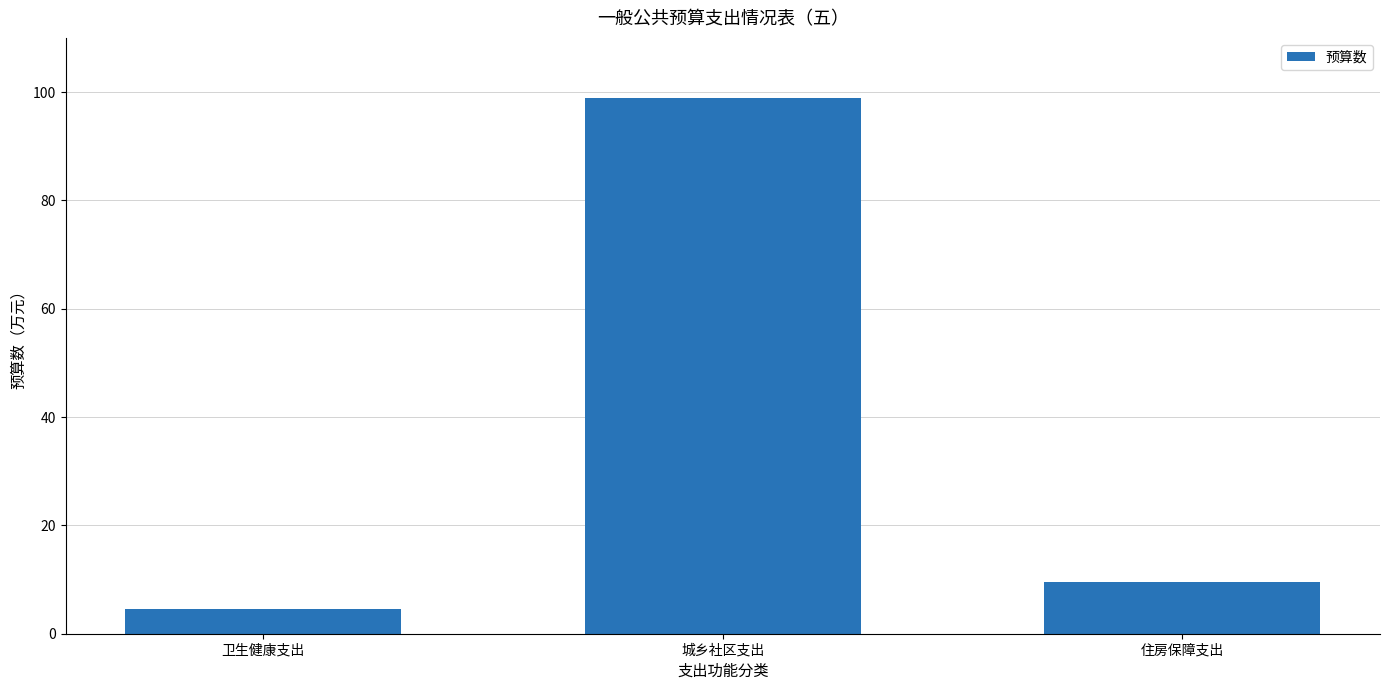

What is the ratio of the value at 卫生健康支出 to the value at 住房保障支出?

0.5